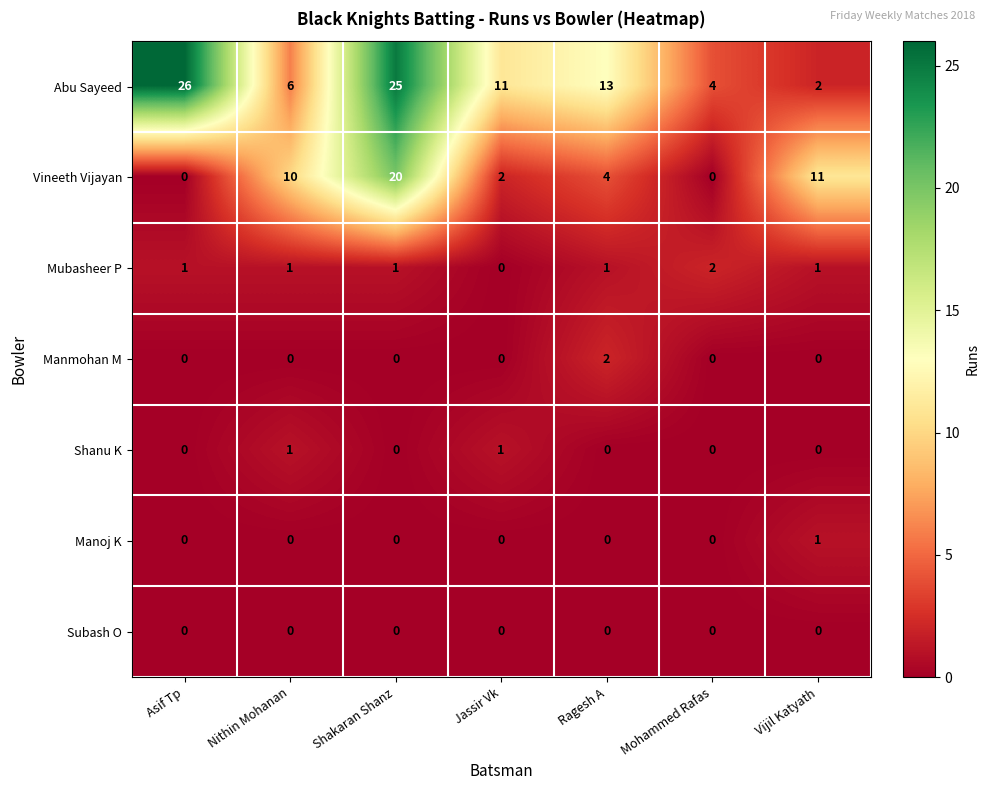

What is the difference between the second highest and second lowest values in the Abu Sayeed series?

21